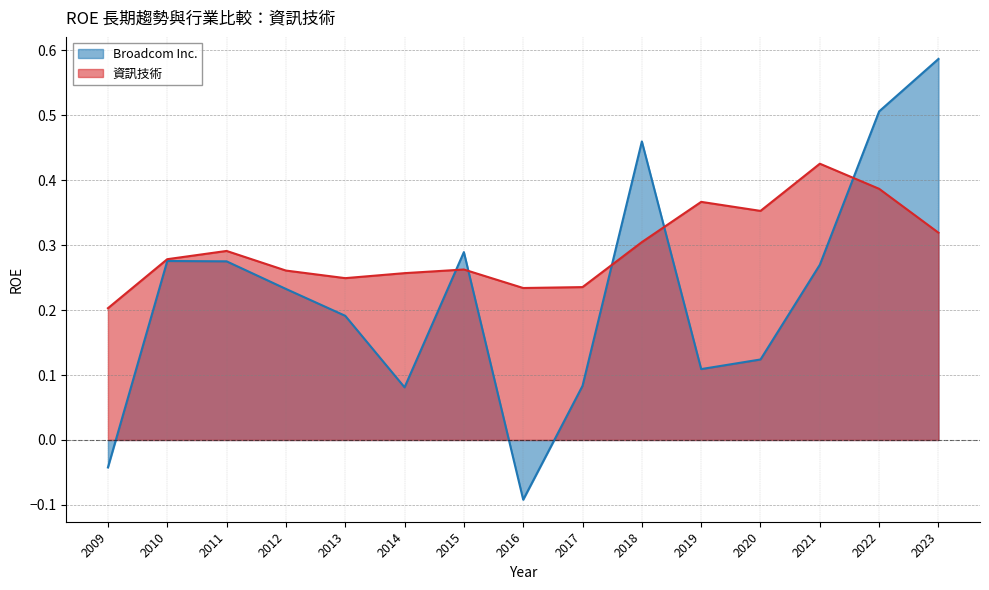

The Broadcom Inc. series shows 0.2 at 2018. True or false?

False